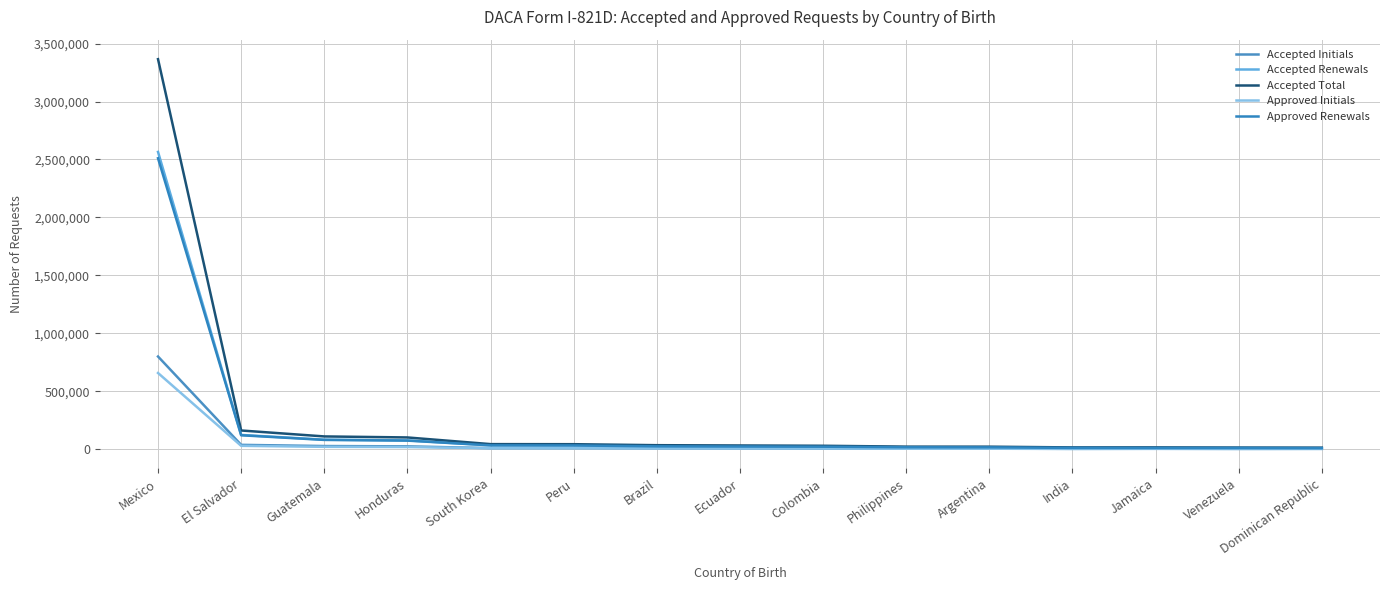

True or false: Accepted Total has a value of 42736 at Colombia.

False